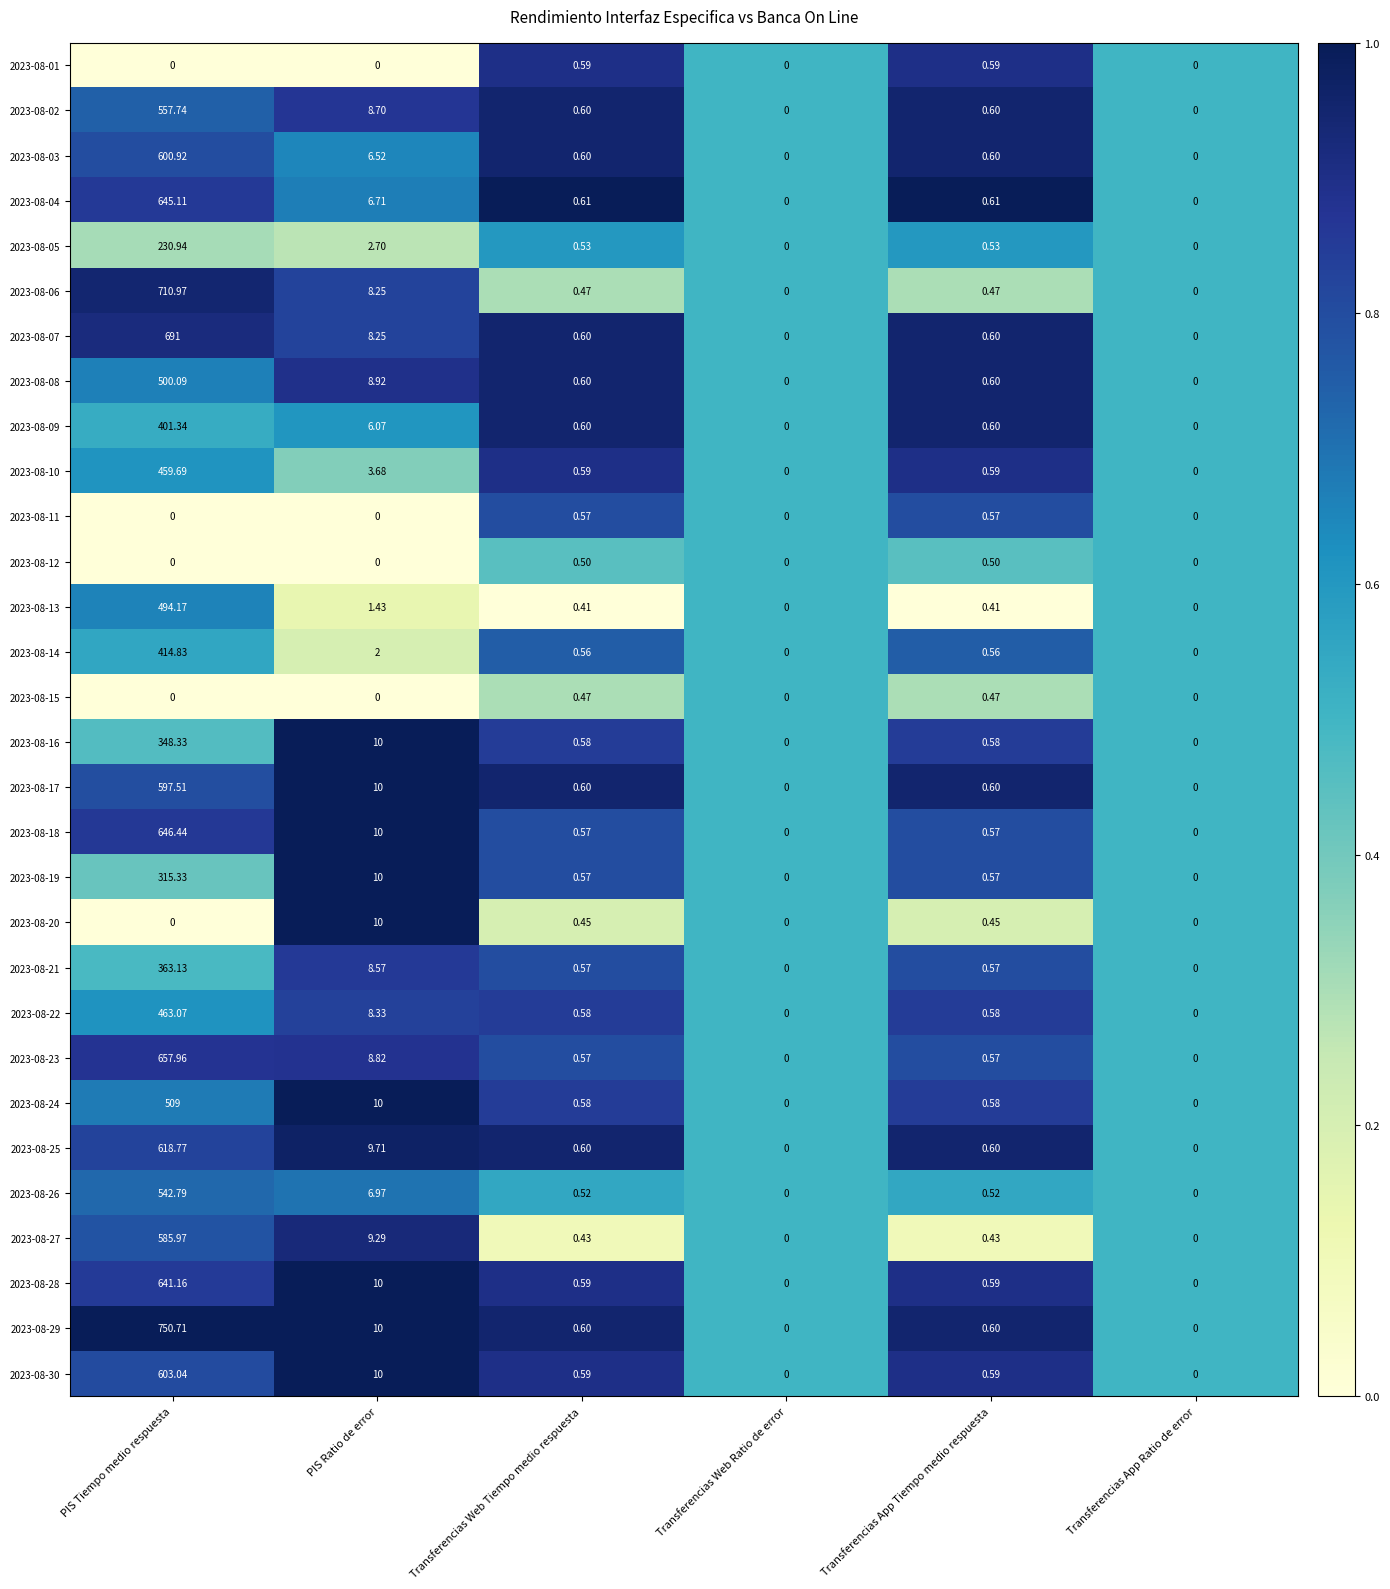

How many distinct data groups are displayed?

30